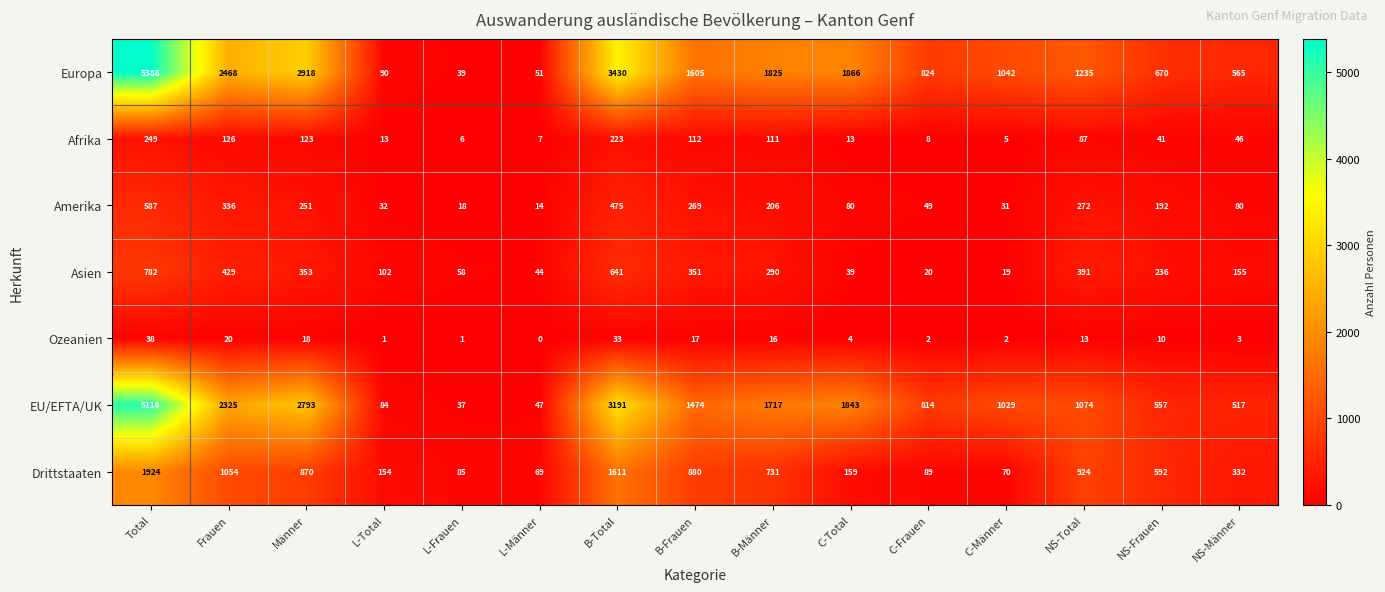

How many distinct data groups are displayed?

7